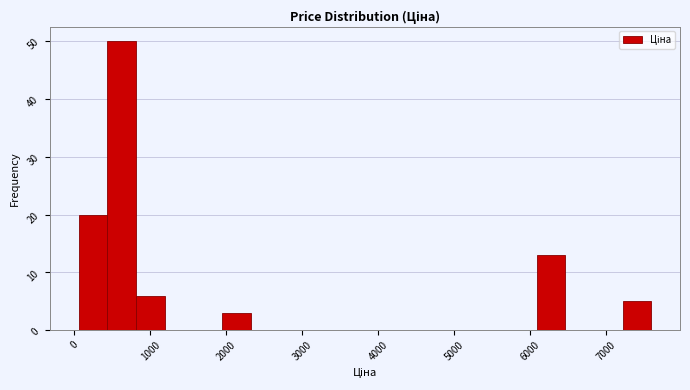

Read against the x-axis, roughly where is the centre of the tallest bar?

600